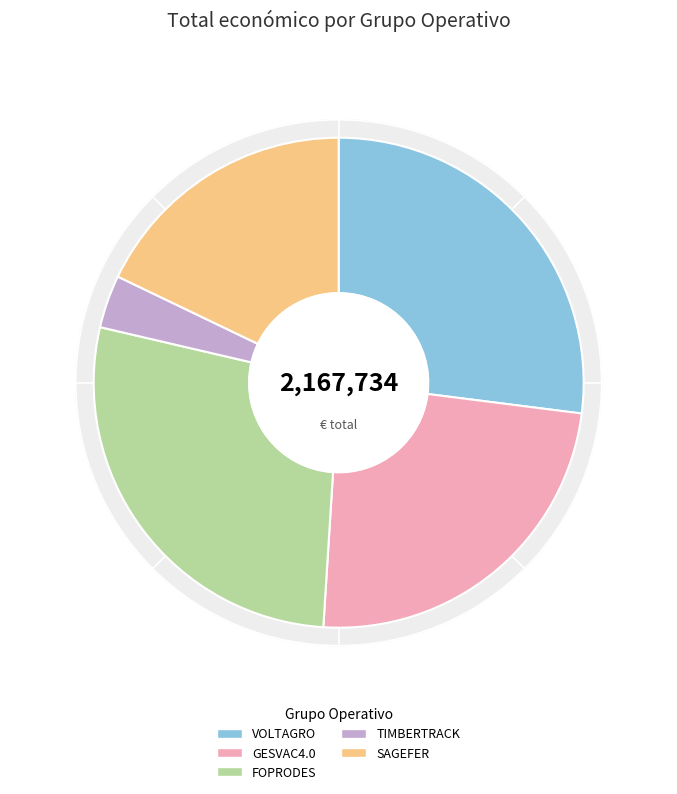

What percentage is the FOPRODES slice, to the nearest percent?

28%